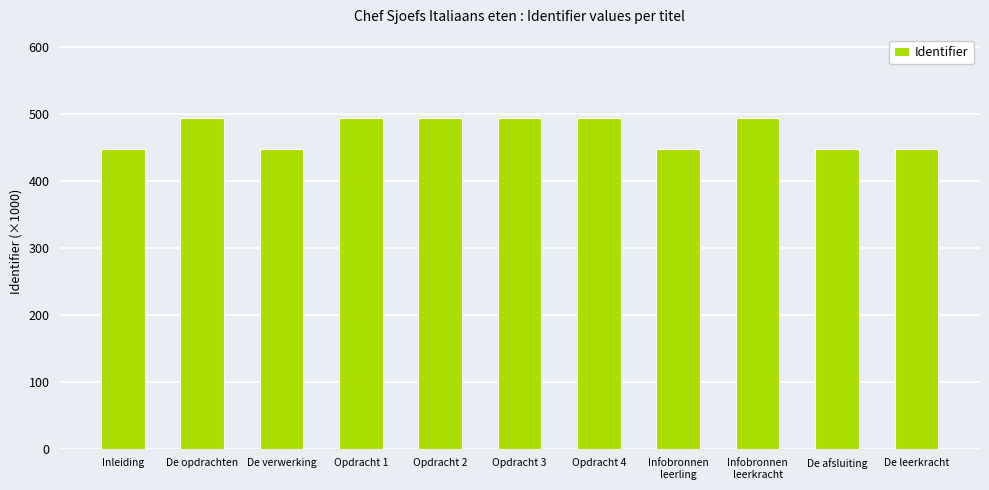

Is it true that the value at Opdracht 4 is 494.6?

True